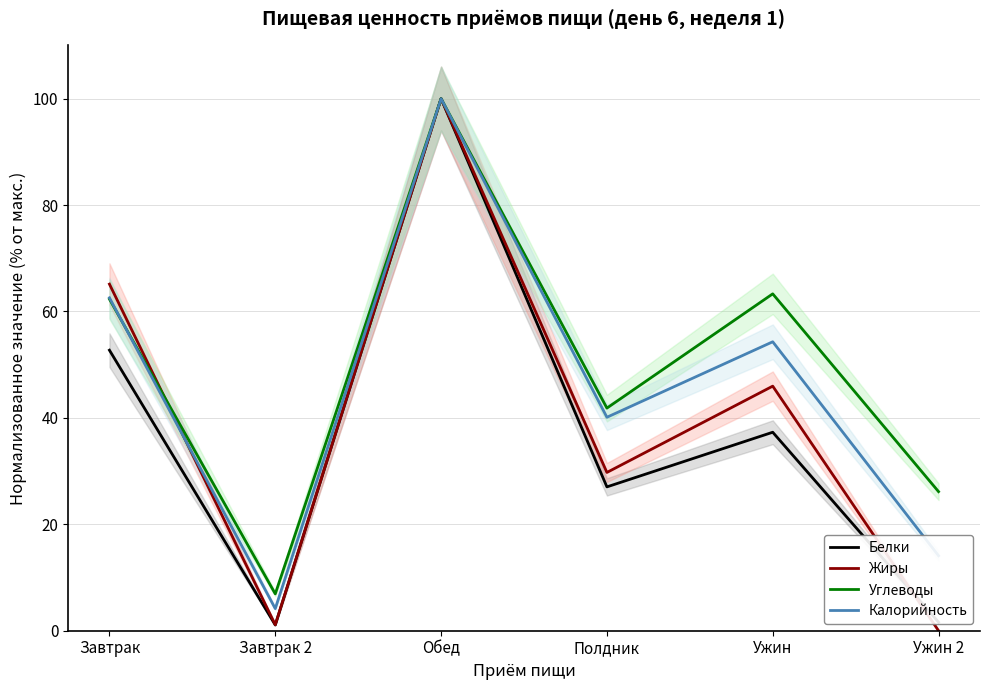

True or false: Калорийность has a value of 62.6 at Завтрак.

True